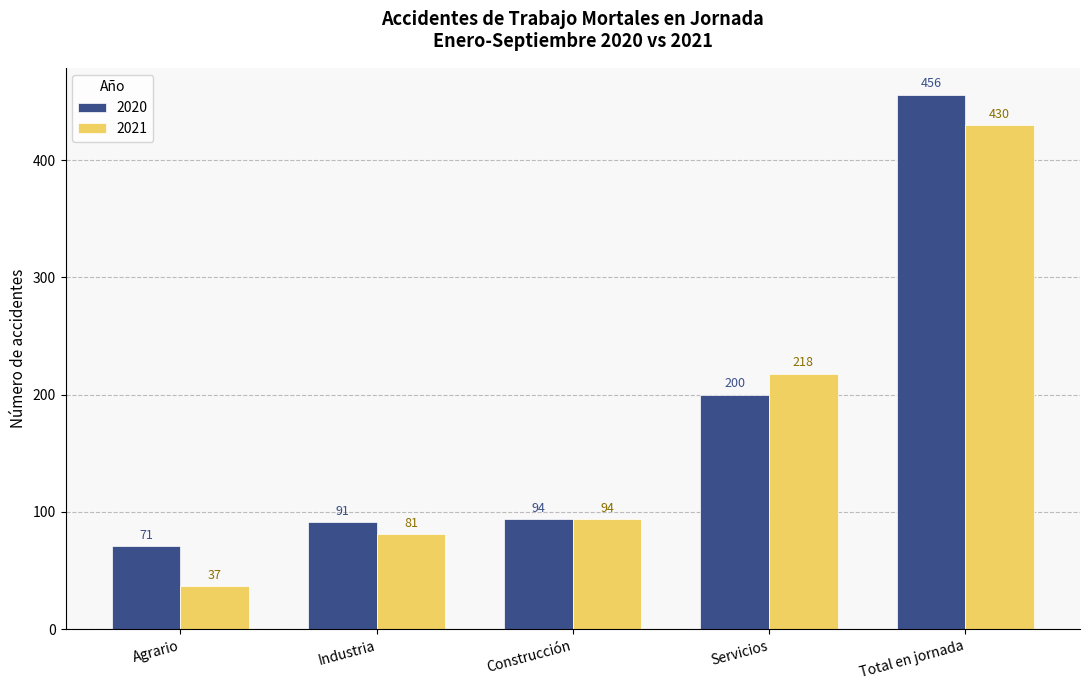

Which series has the widest spread of values?

2021